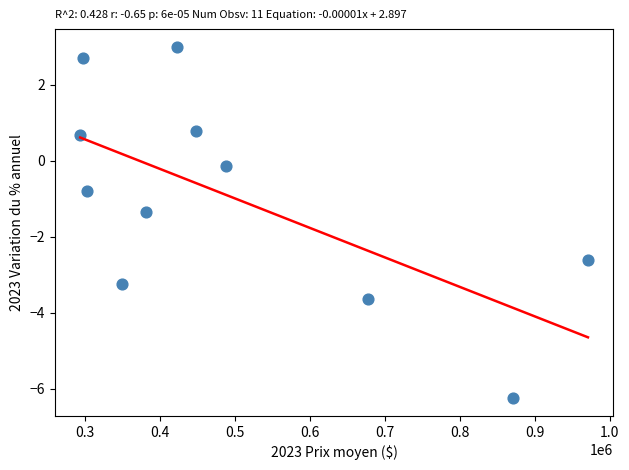

What Y value in the scatter plot is closest to -1?

-0.8